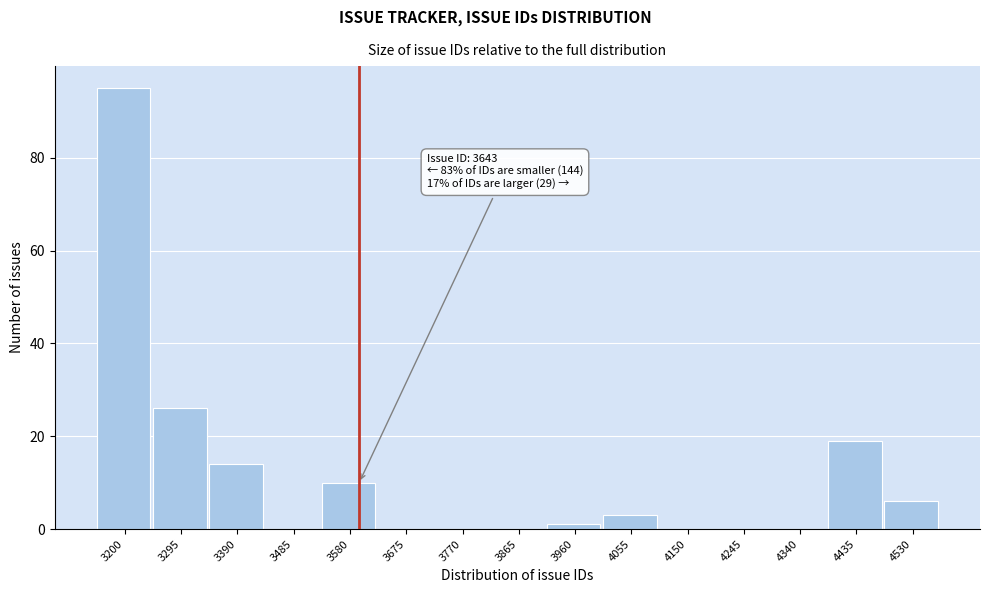

Reading left to right, transcribe all the data shown in this chart.

3200=95	3295=26	3390=14	3485=0	3580=10	3675=0	3770=0	3865=0	3960=1	4055=3	4150=0	4245=0	4340=0	4435=19	4530=6